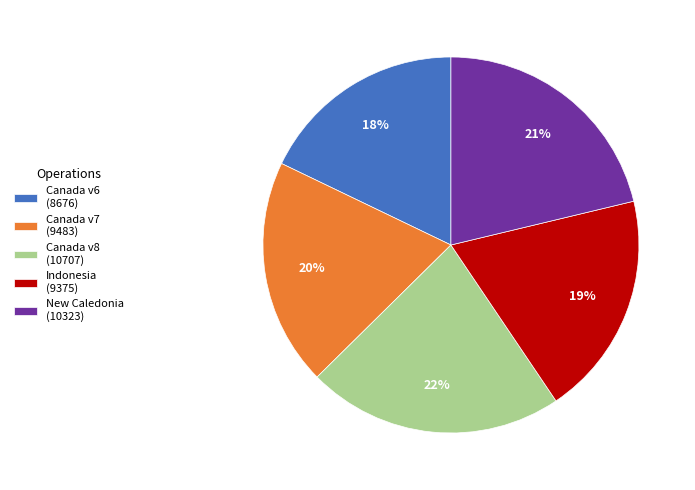

Which slice is the largest?

Canada v8 (10707)